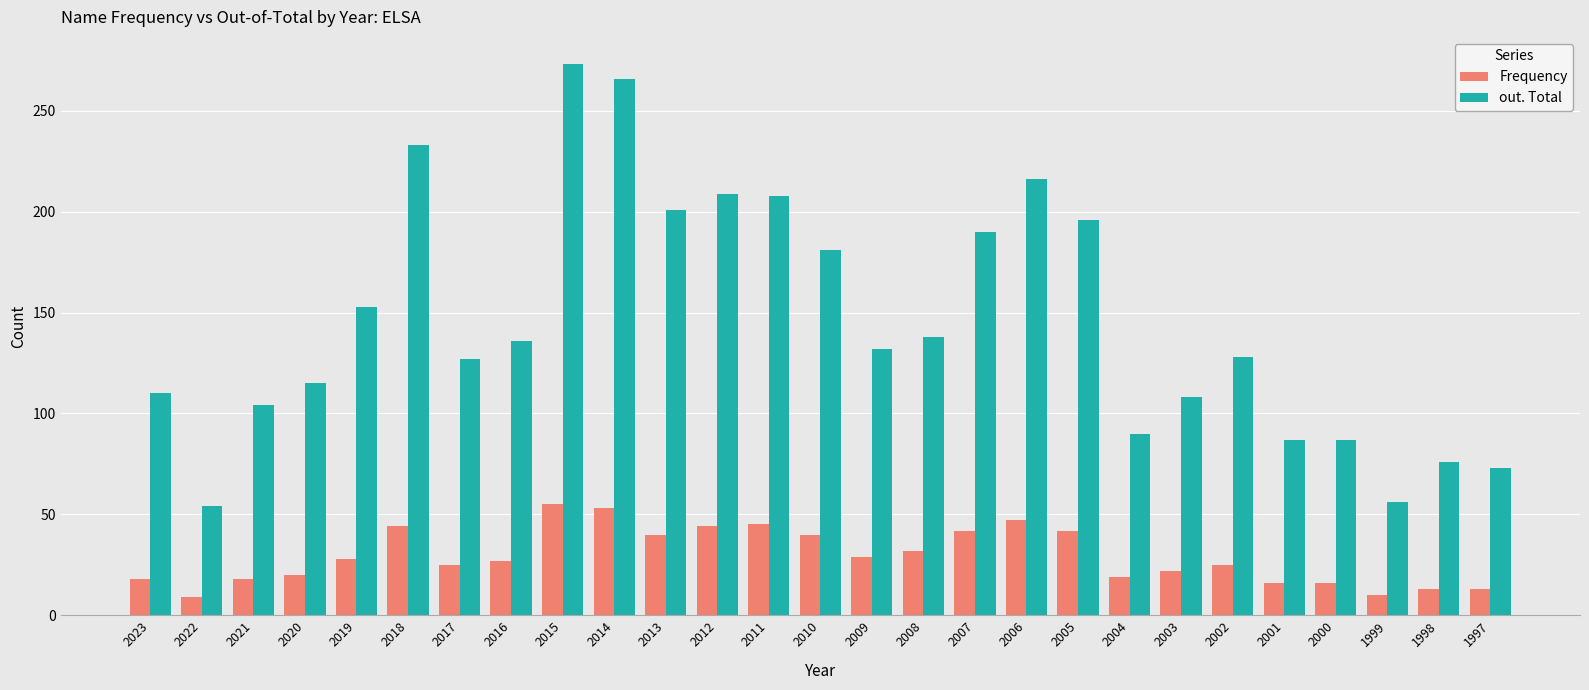

Is the value of Frequency at 2003 greater than the value of out. Total at 2004?

No